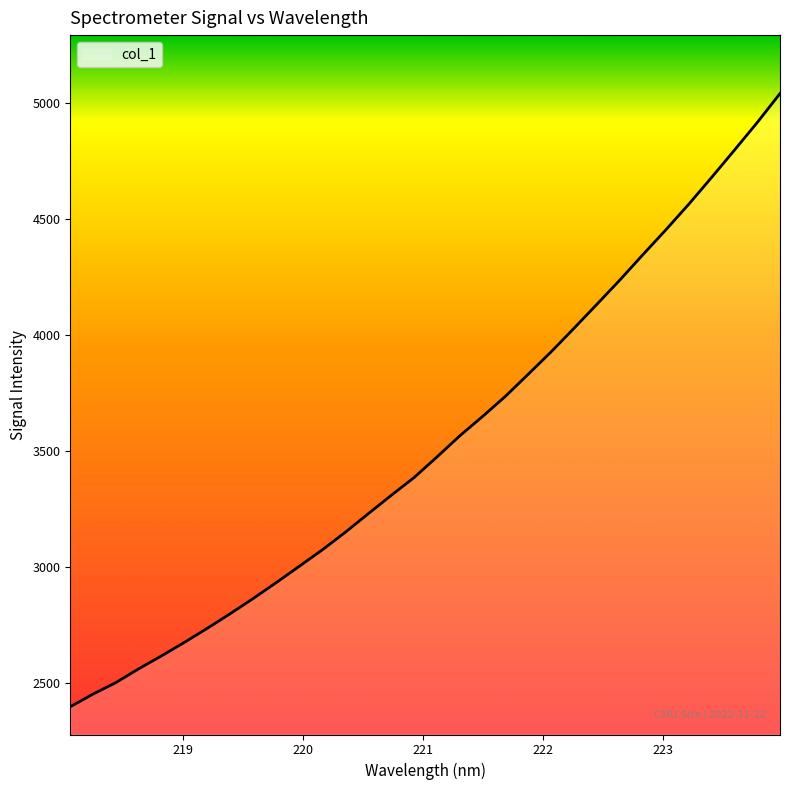

What is the greatest value displayed?

5042.4